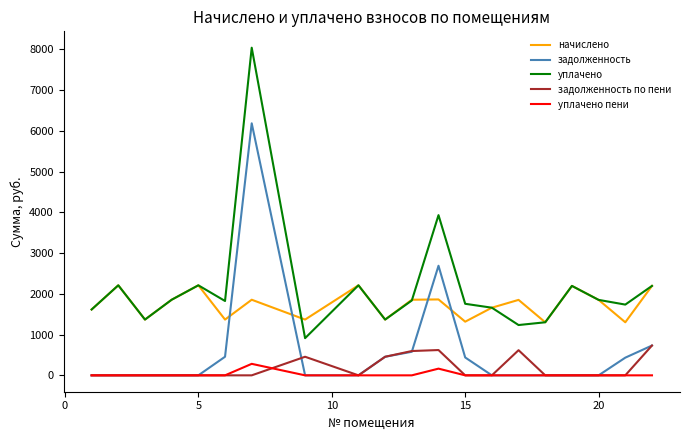

True or false: задолженность по пени has more than 2 points higher than both neighbors.

True